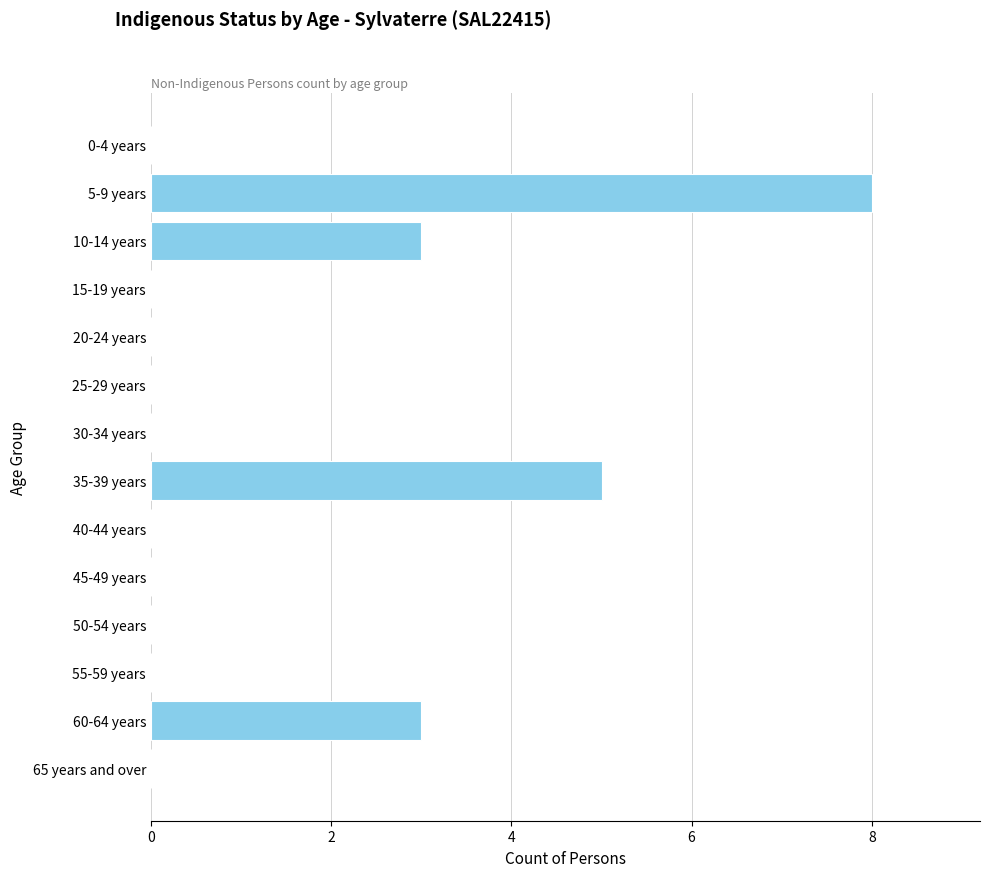

Reading bottom to top, list all the values displayed in this chart.

65 years and over=0	60-64 years=3	55-59 years=0	50-54 years=0	45-49 years=0	40-44 years=0	35-39 years=5	30-34 years=0	25-29 years=0	20-24 years=0	15-19 years=0	10-14 years=3	5-9 years=8	0-4 years=0